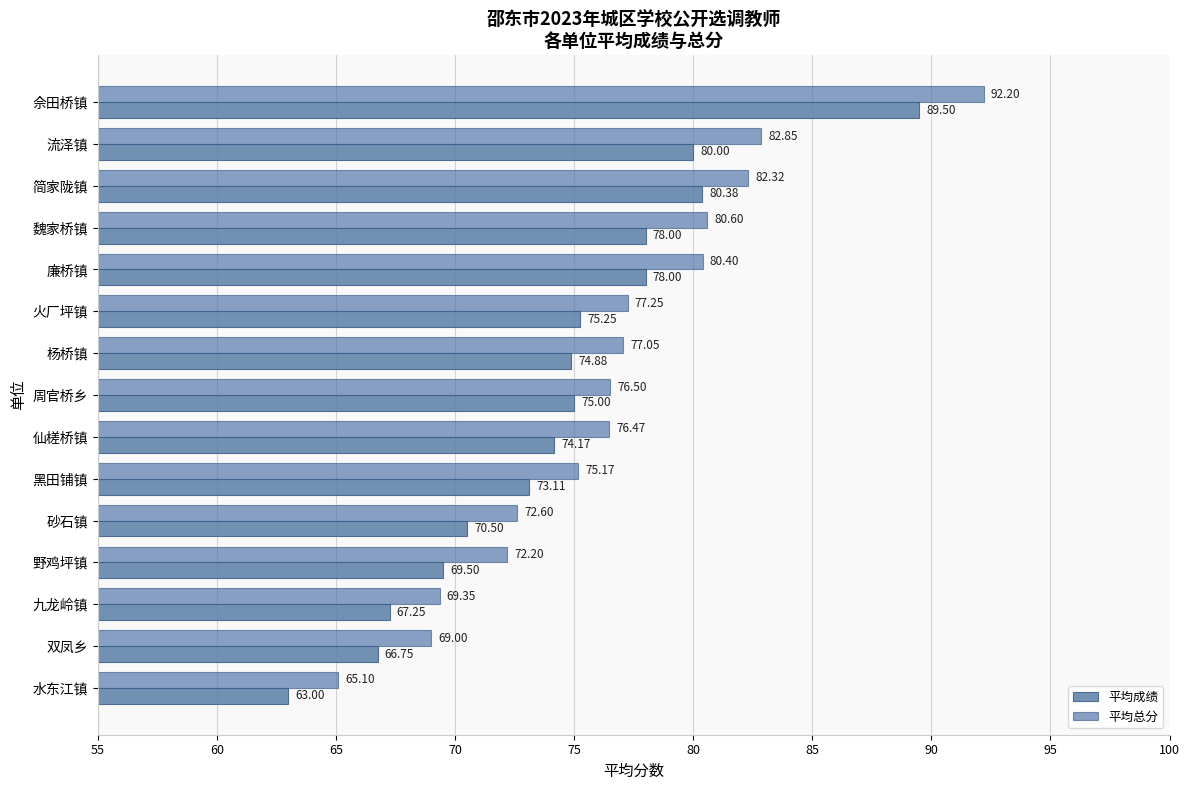

Count the number of data series in this chart.

2